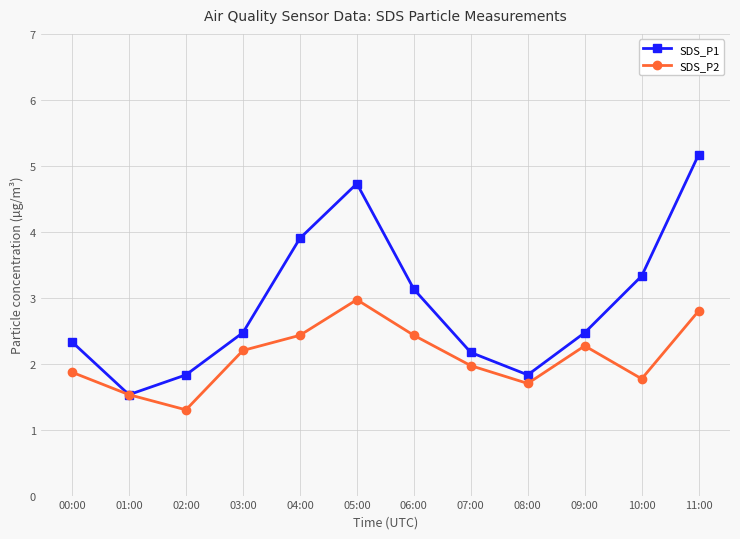

Which label corresponds to the smallest value in the chart?

02:00